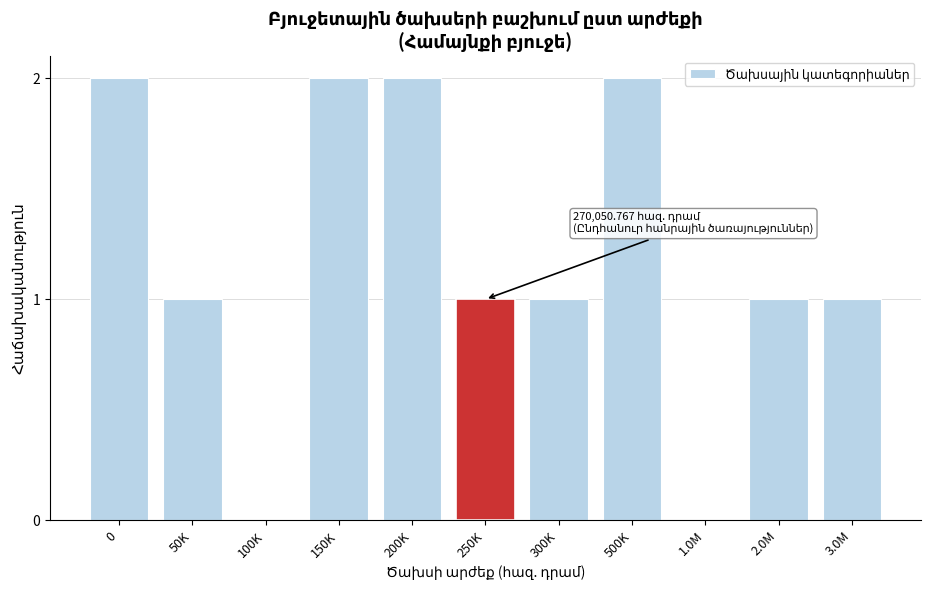

Which has a higher value, 1.0M or 200K?

200K